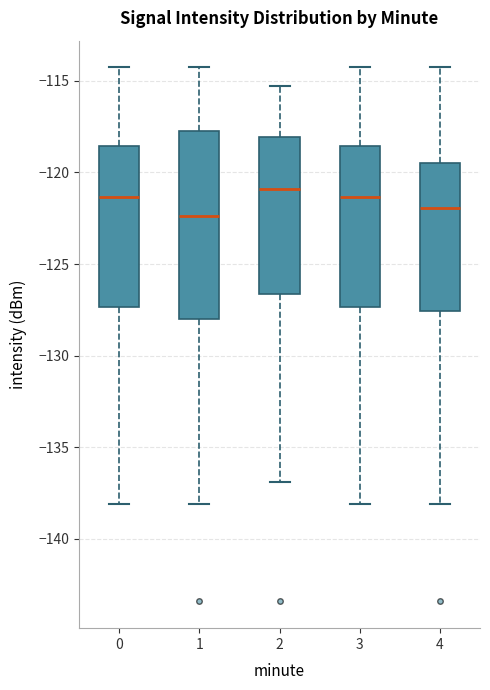

Which box is the tallest, from its lower edge to its upper edge?

1